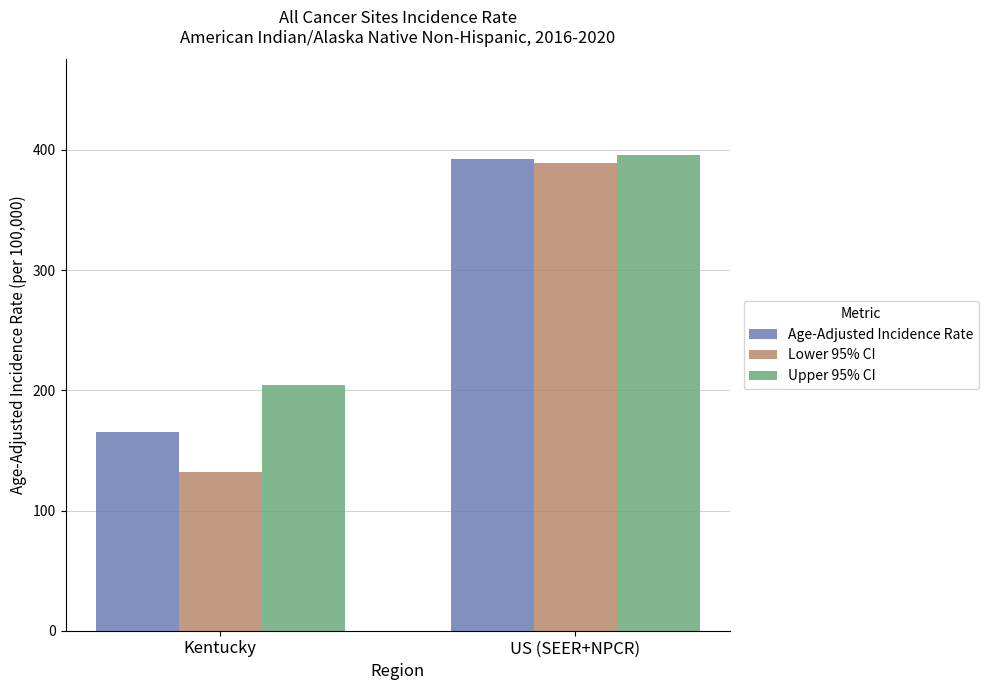

Which series has the widest spread of values?

Lower 95% CI